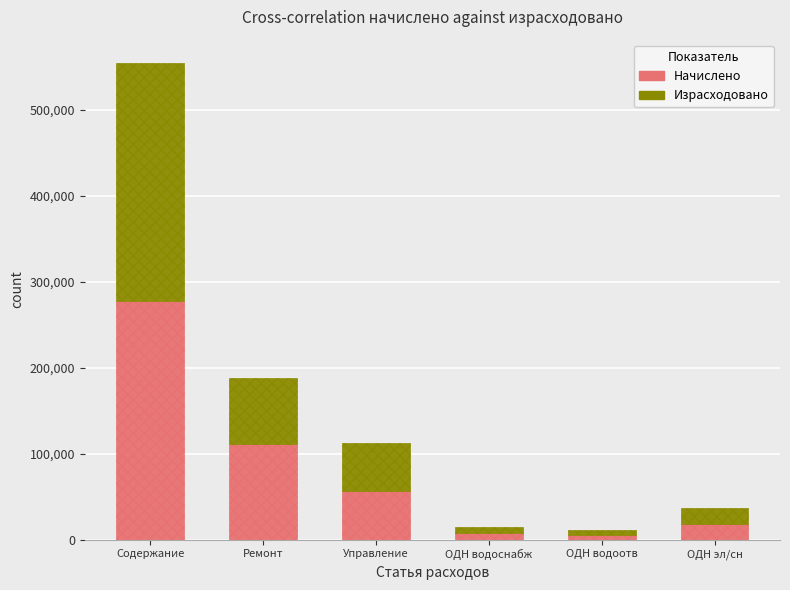

What is the average value of the Начислено series?

79195.2